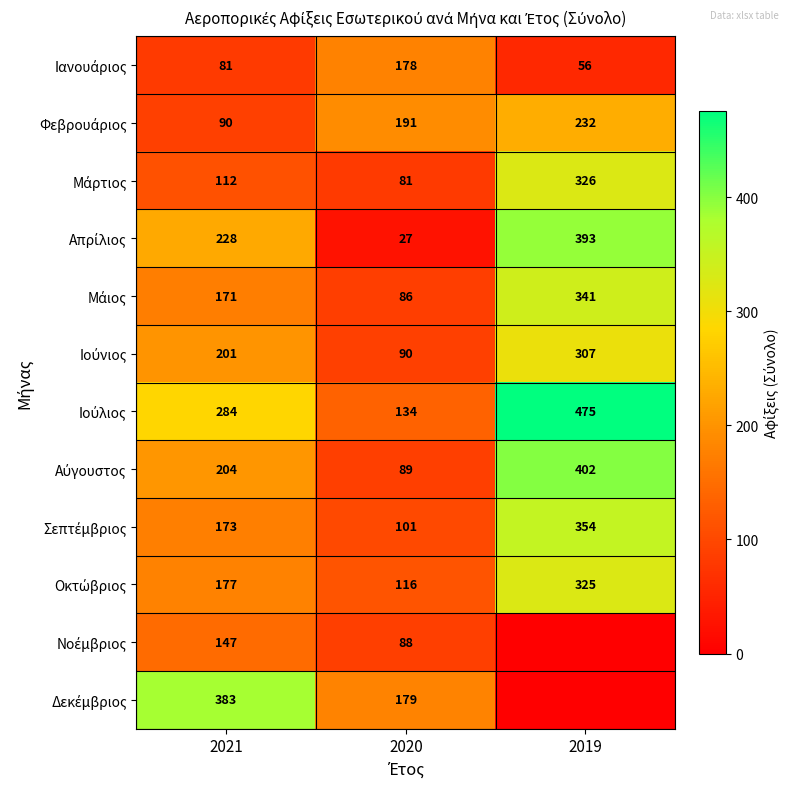

What is the spread (max minus min) of values at 2021?

302